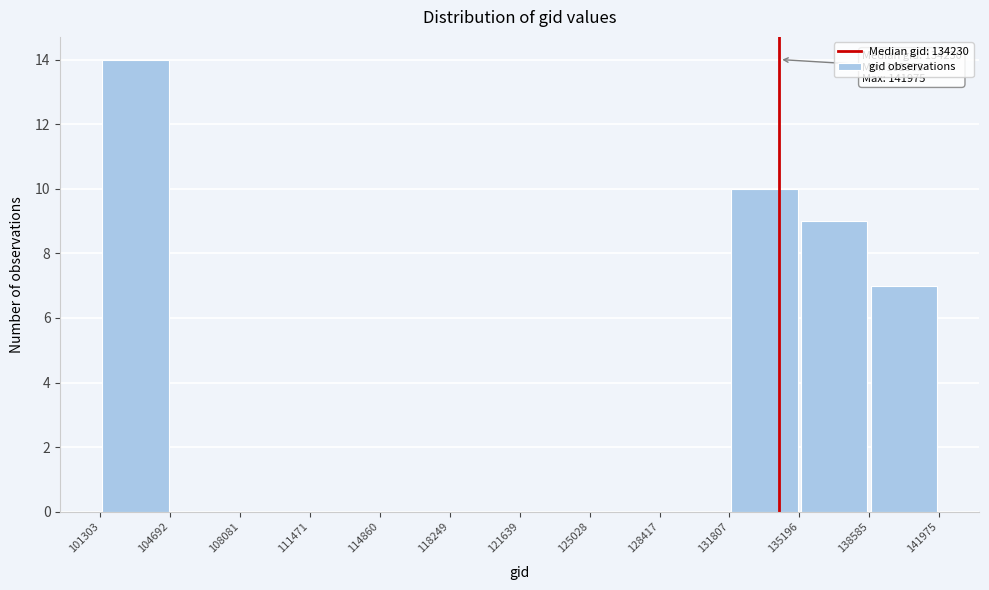

Which range on the x-axis has the tallest bar?

101303 to 104692